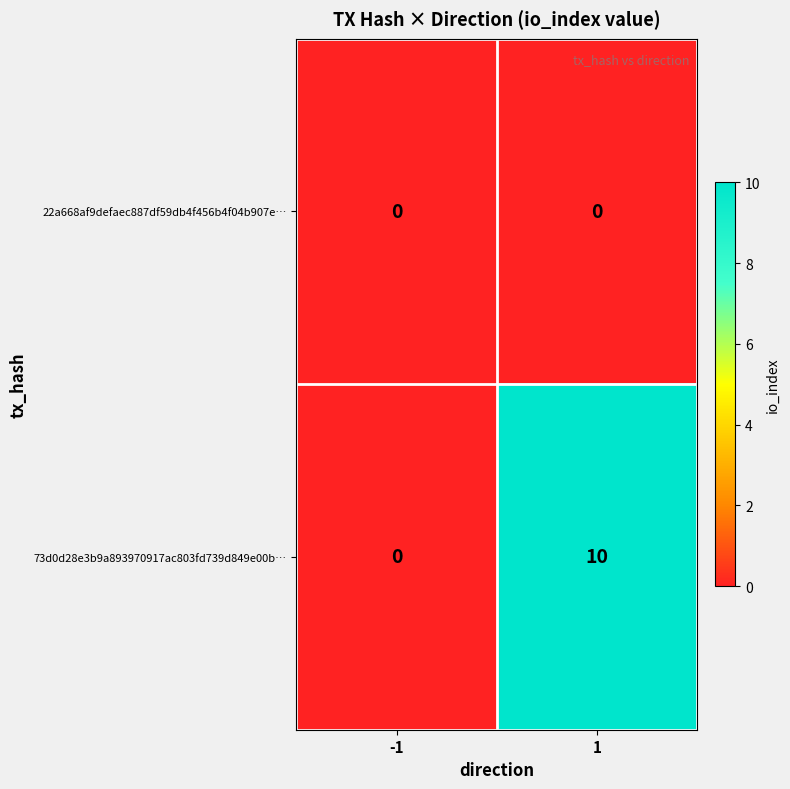

List the series in order of their peak value, lowest first.

22a668af9defaec887df59db4f456b4f04b907e…, 73d0d28e3b9a893970917ac803fd739d849e00b…